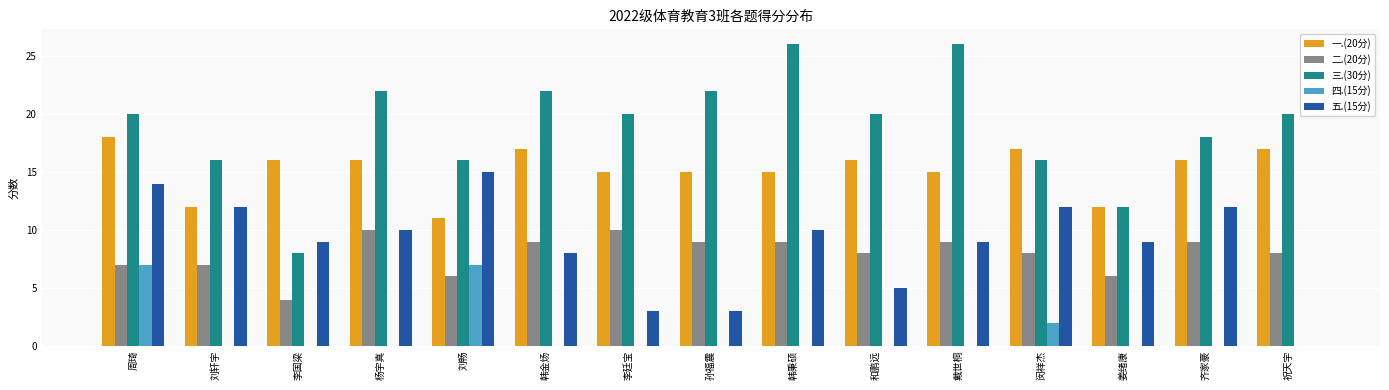

What is the average value of the 三.(30分) series?

19